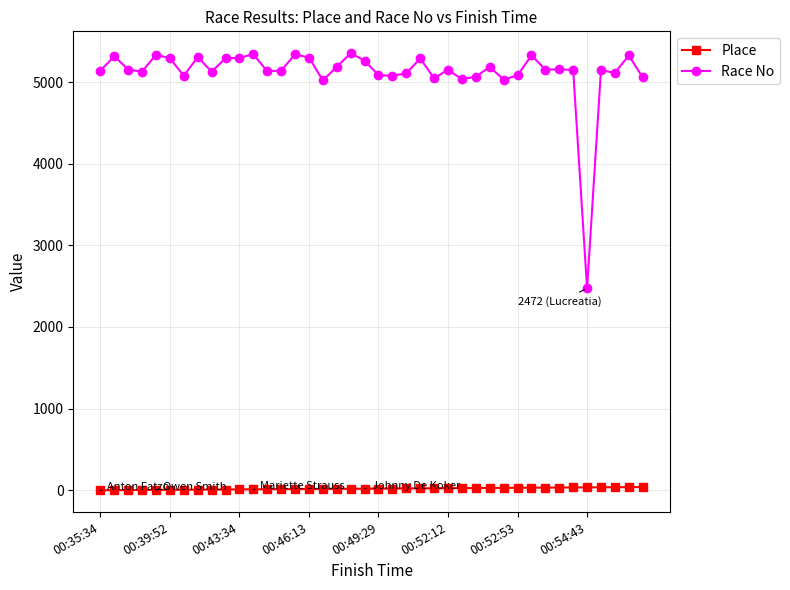

Rank the series by their average value, from lowest to highest.

Place, Race No